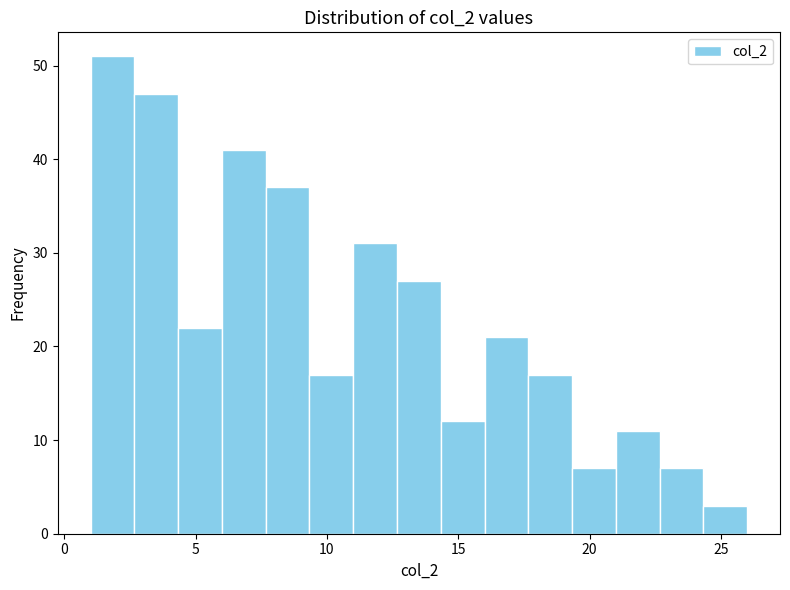

Read against the x-axis, roughly where is the centre of the tallest bar?

2.0